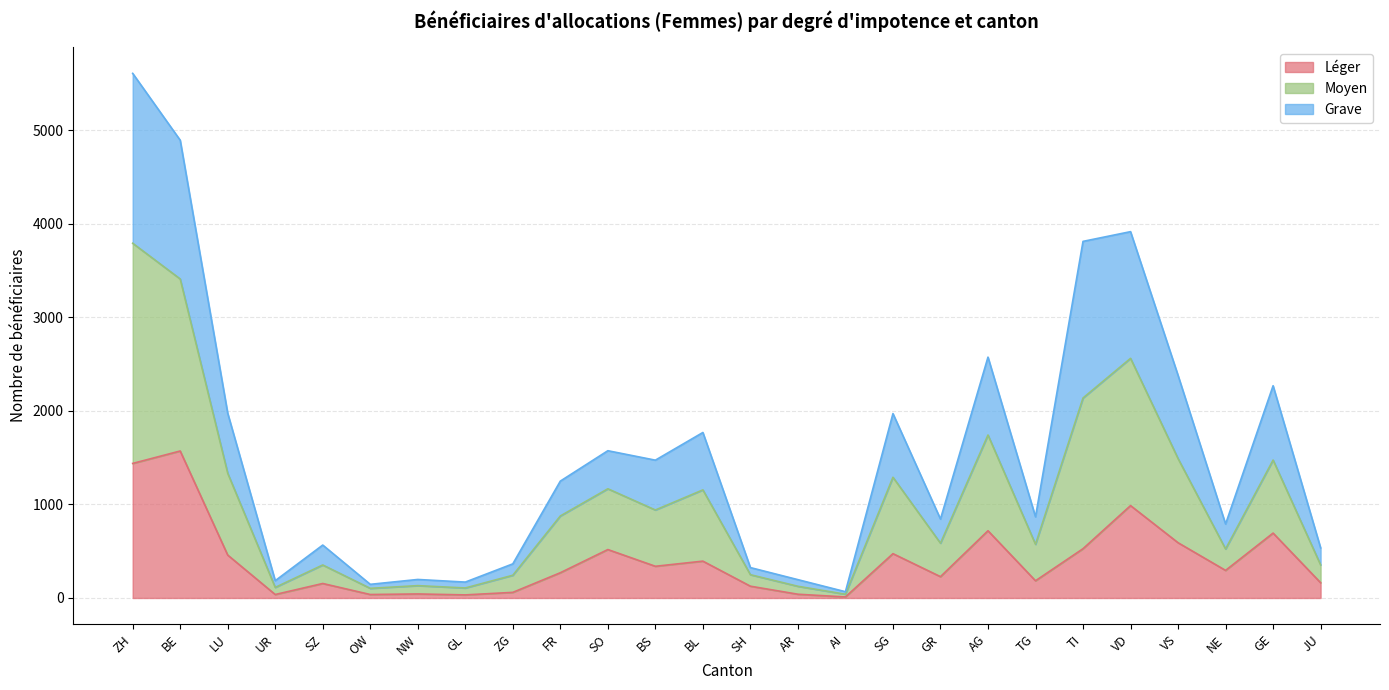

What is the minimum value for Léger?

11